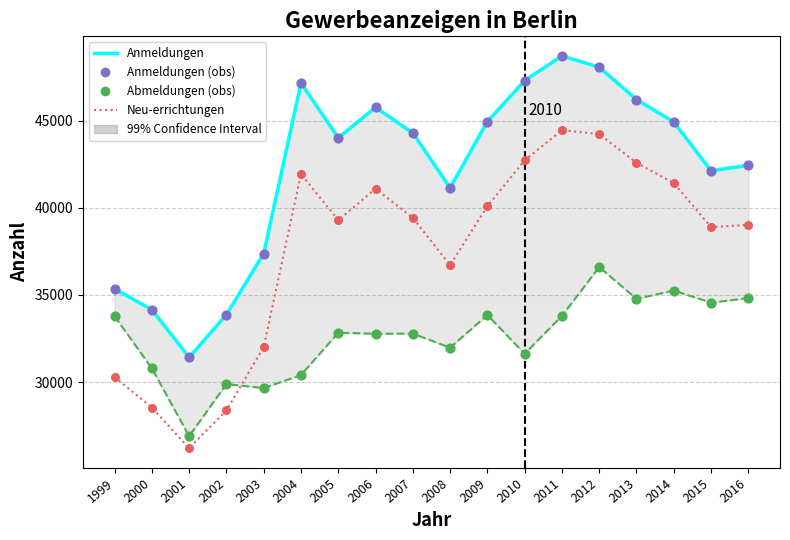

Which series has the largest total across all categories?

Anmeldungen